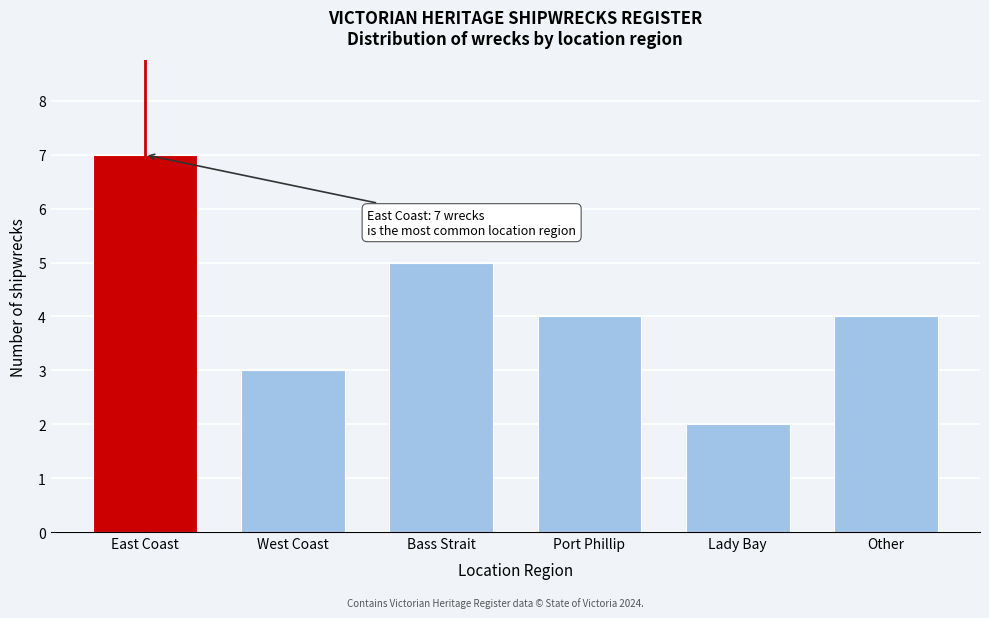

Reading right to left, extract all data points from this chart.

4	2	4	5	3	7